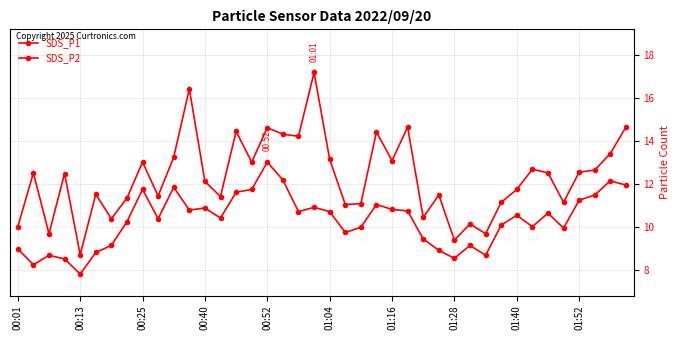

Count the number of data series in this chart.

2